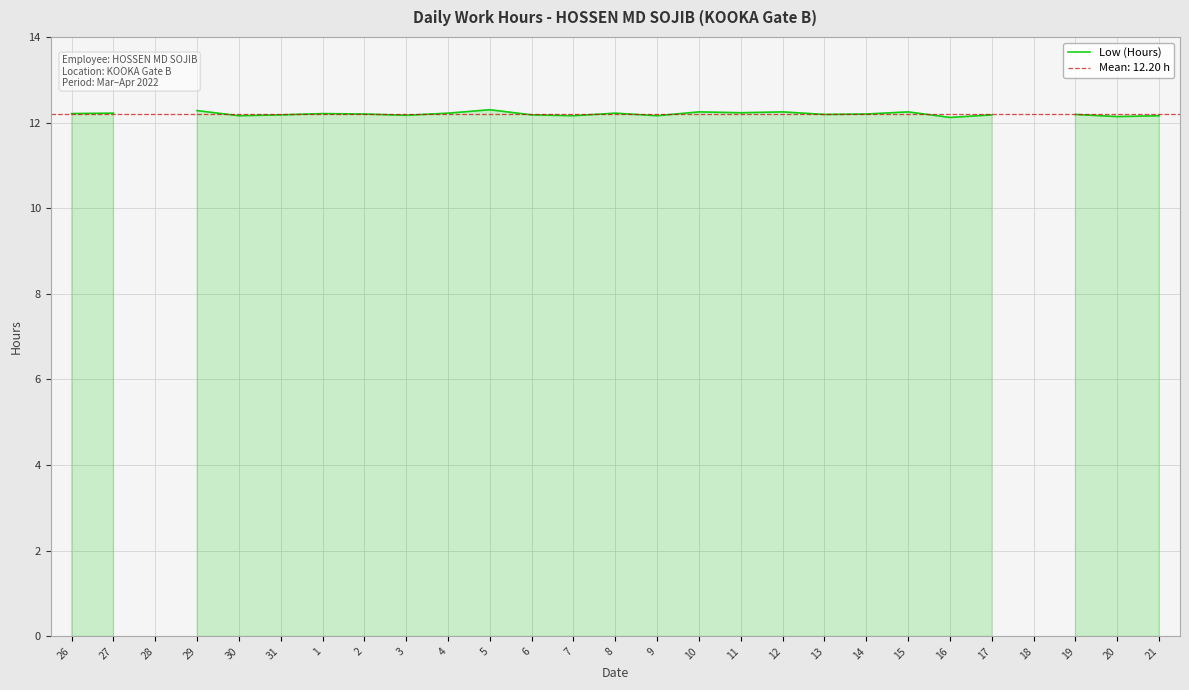

What is the difference between the second highest and minimum values?

0.1